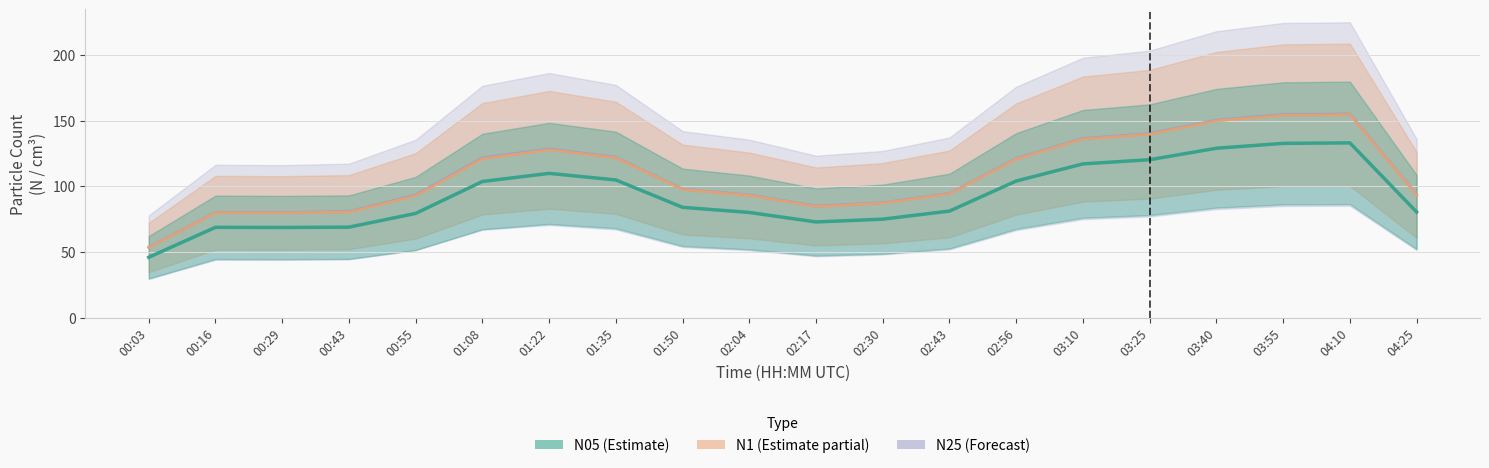

How many interior local valleys does the N25 series have?

3